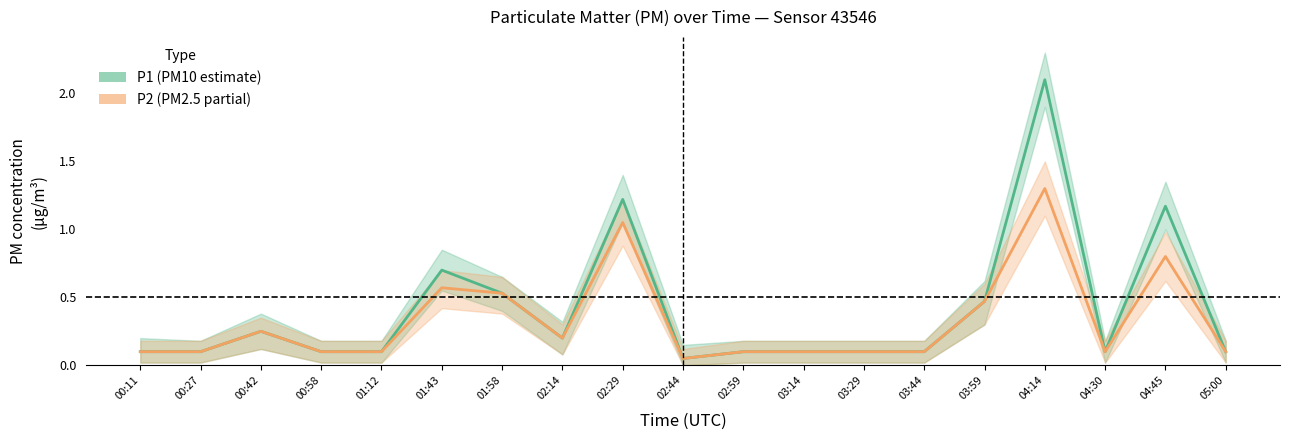

What is the approximate value of P2 (PM2.5 estimate) at 02:44?

0.1